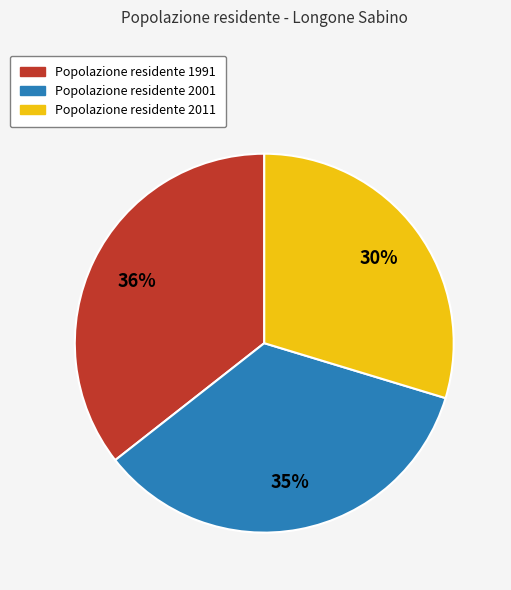

To the nearest percent, what is the average slice percentage?

33%